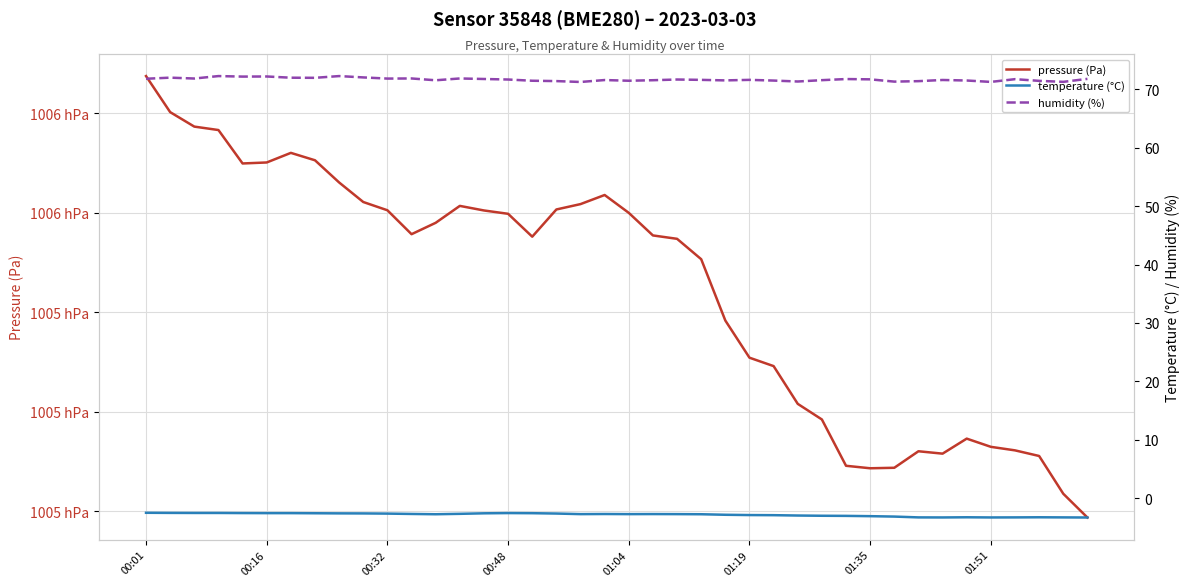

At 34, list the series in order from smallest to largest.

temperature (°C), humidity (%), pressure (Pa)